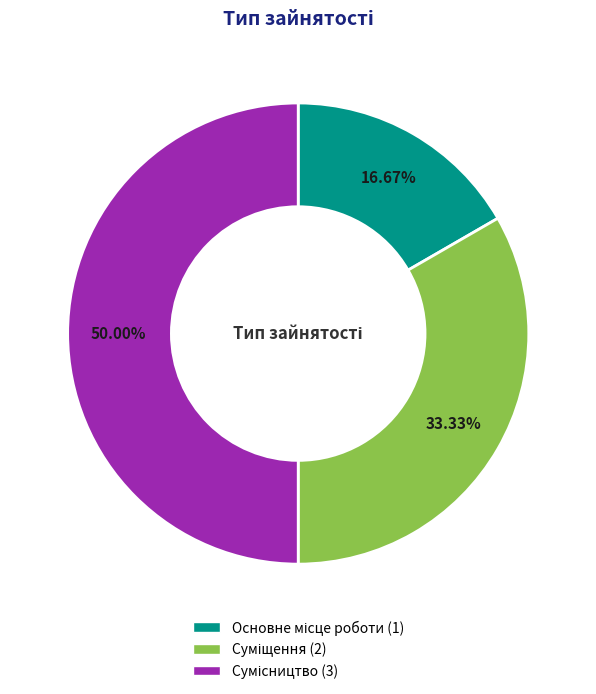

To the nearest percent, what is the difference between the largest and smallest slice percentages?

33%